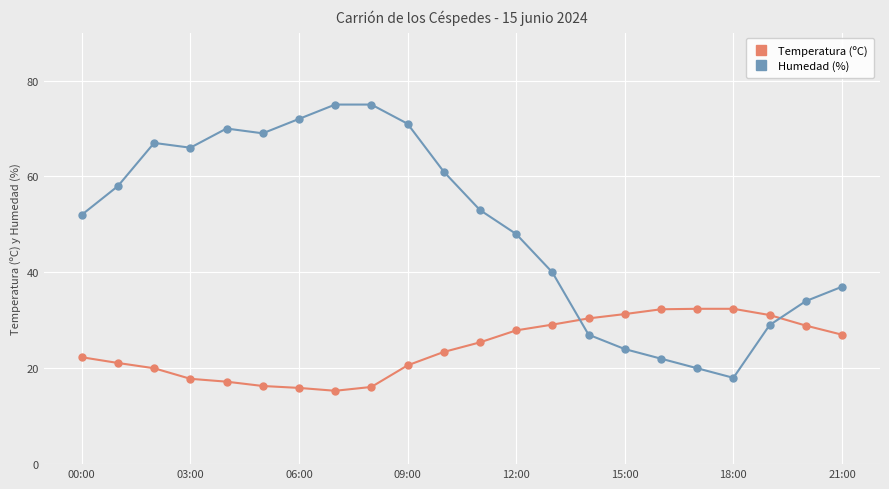

At how many categories does at least one series exceed 43?

13